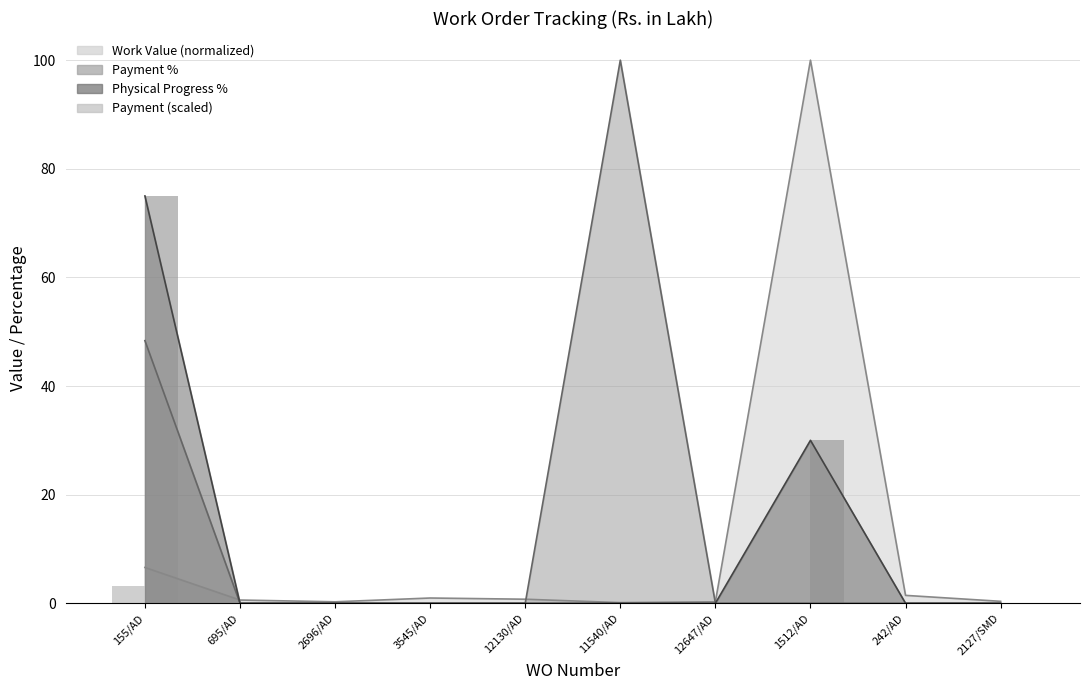

How many bars are there in total?

20